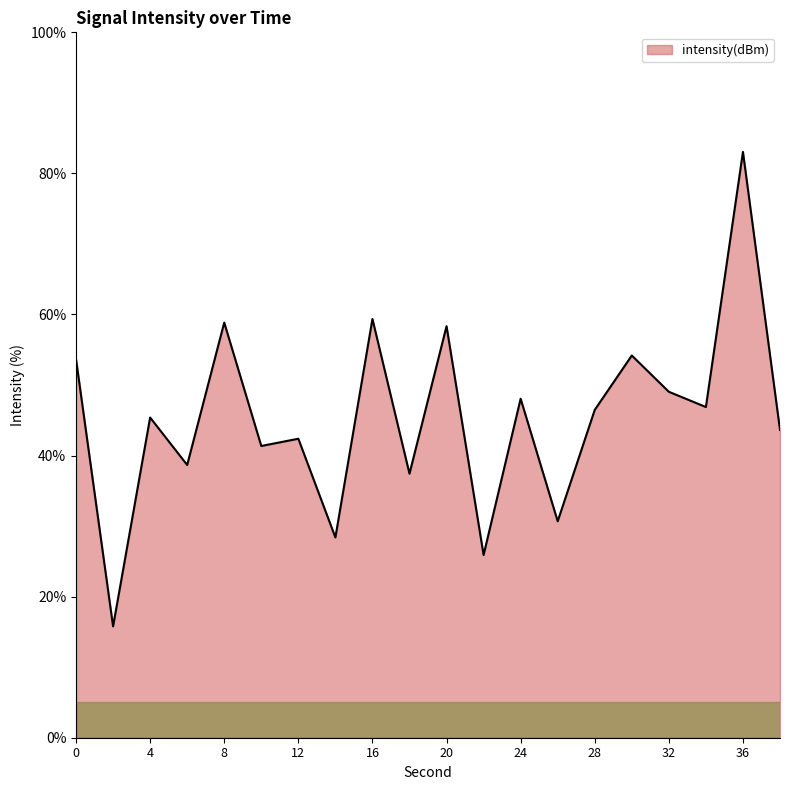

What is the smallest value displayed?

15.8